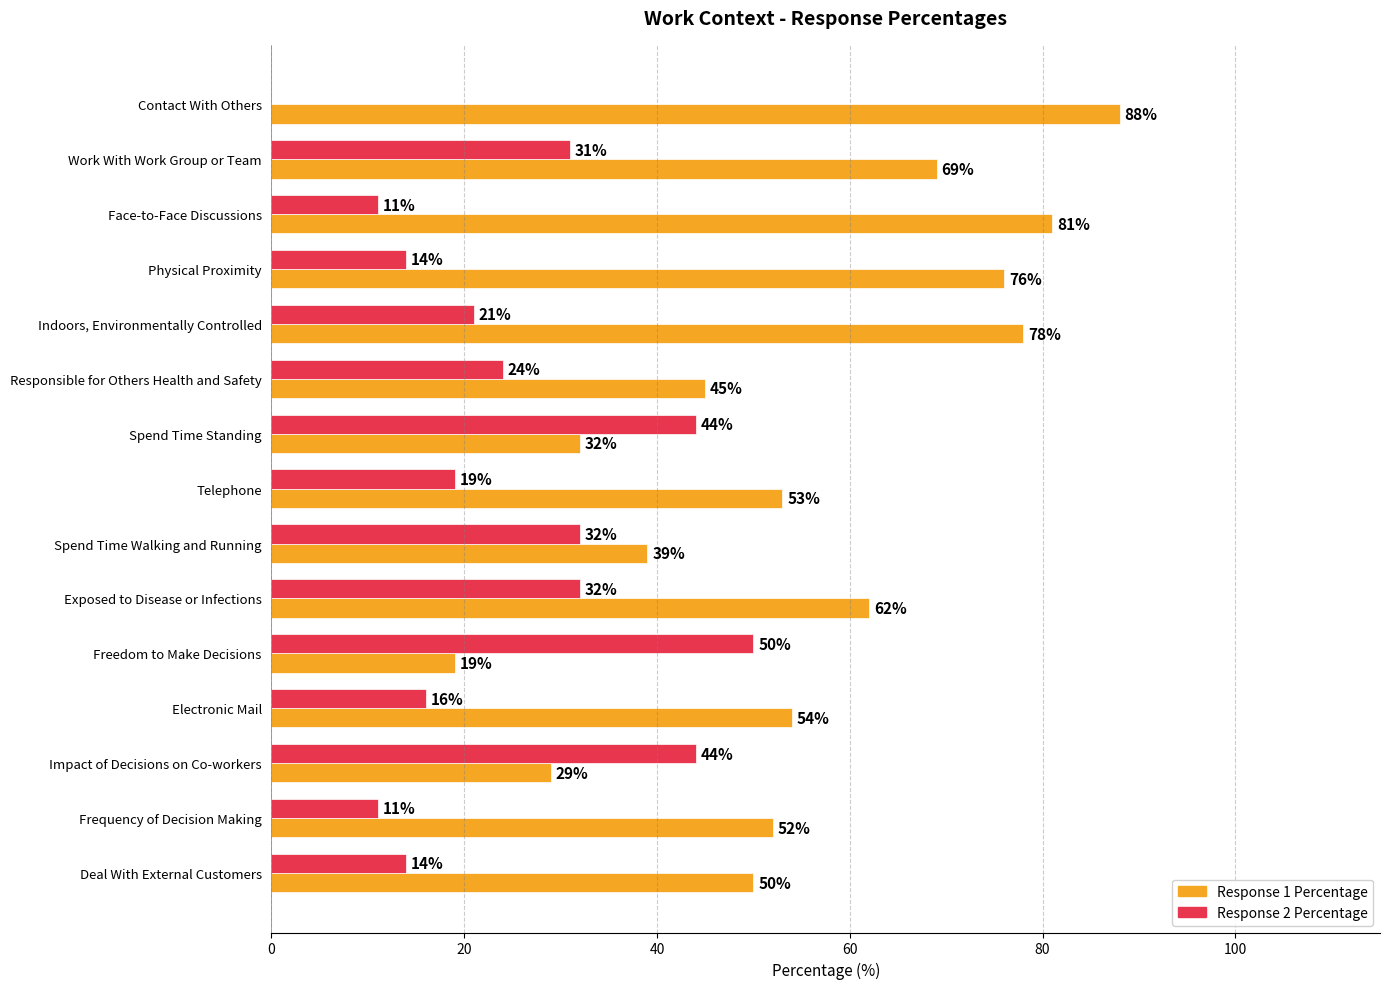

What is the sum of the Response 1 Percentage values at Spend Time Standing and Frequency of Decision Making?

84